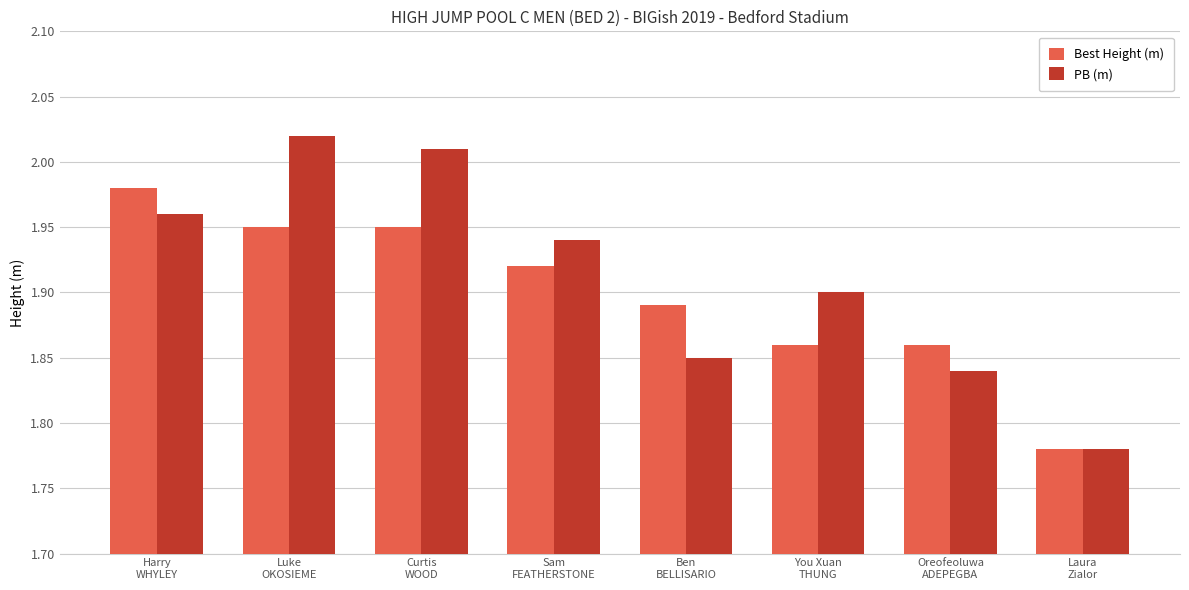

What is the label of the 6th bar from the right?

Curtis
WOOD